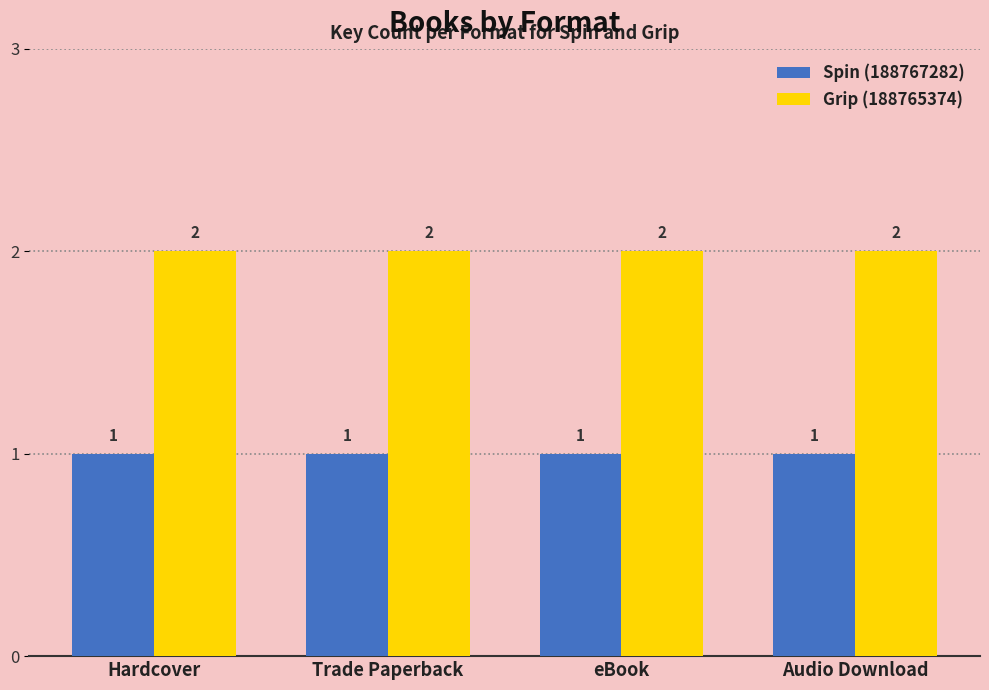

Is it true that Spin (188767282) equals 0 at Audio Download?

False